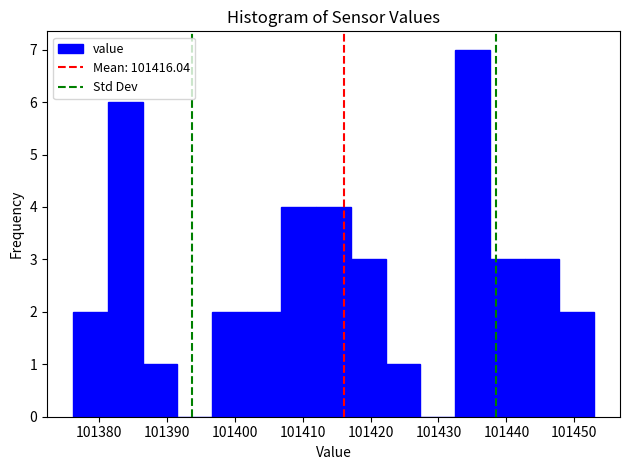

Reading left to right, transcribe this chart: for each bar, give the range it covers on the x-axis and its height. Neither the bar edges nor the heights are printed on the chart, so give them approximately, as read against the axes.

101376 to 101381: 2
101381 to 101386: 6
101386 to 101392: 1
101392 to 101397: 0
101397 to 101402: 2
101402 to 101407: 2
101407 to 101412: 4
101412 to 101417: 4
101417 to 101422: 3
101422 to 101427: 1
101427 to 101432: 0
101432 to 101438: 7
101438 to 101443: 3
101443 to 101448: 3
101448 to 101453: 2